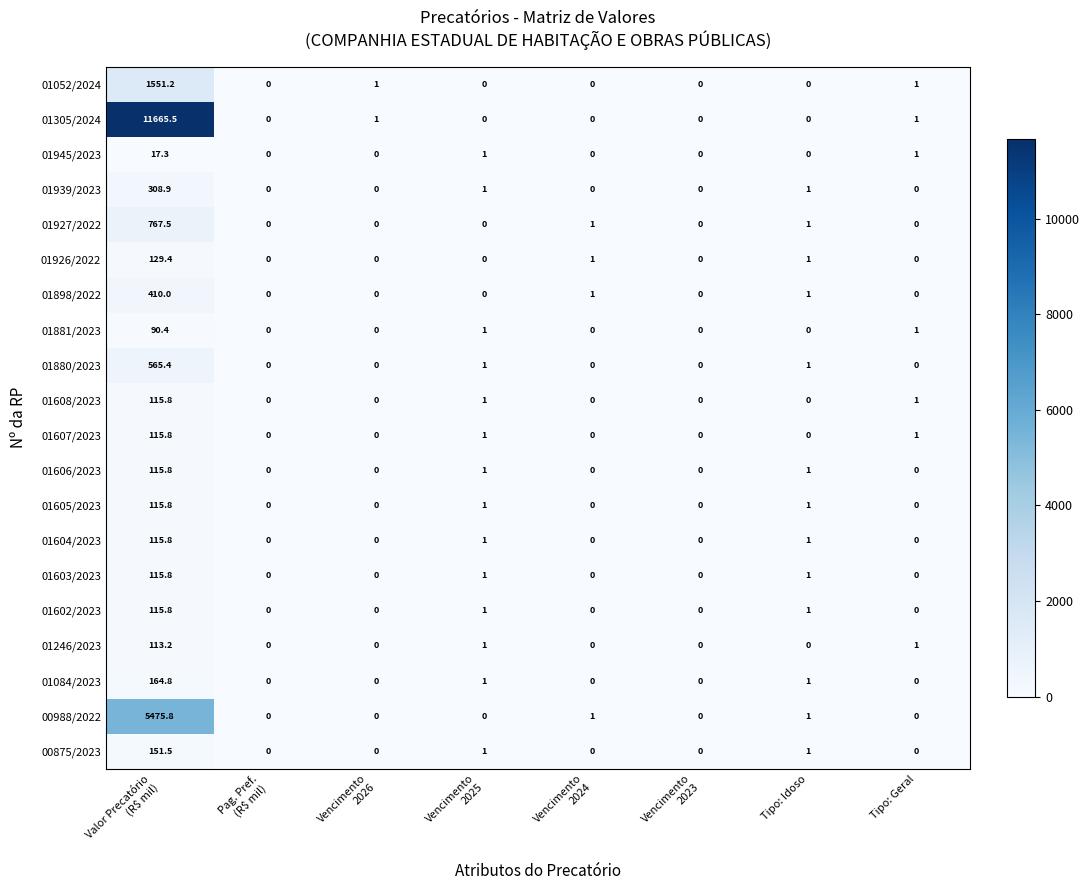

What is the difference between the maximum and second lowest values in the 01246/2023 series?

113.2